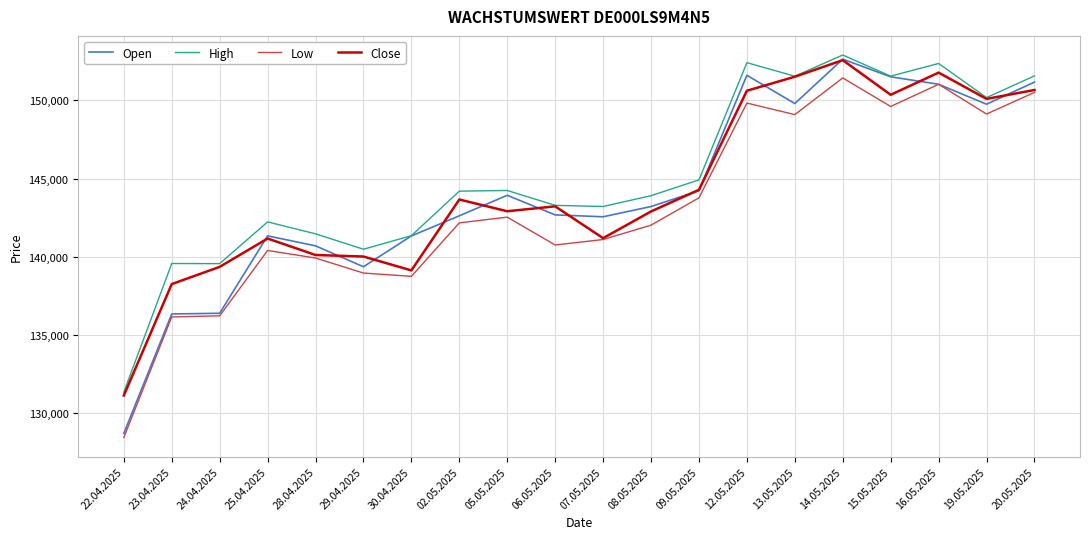

How many lines are shown in the chart?

4